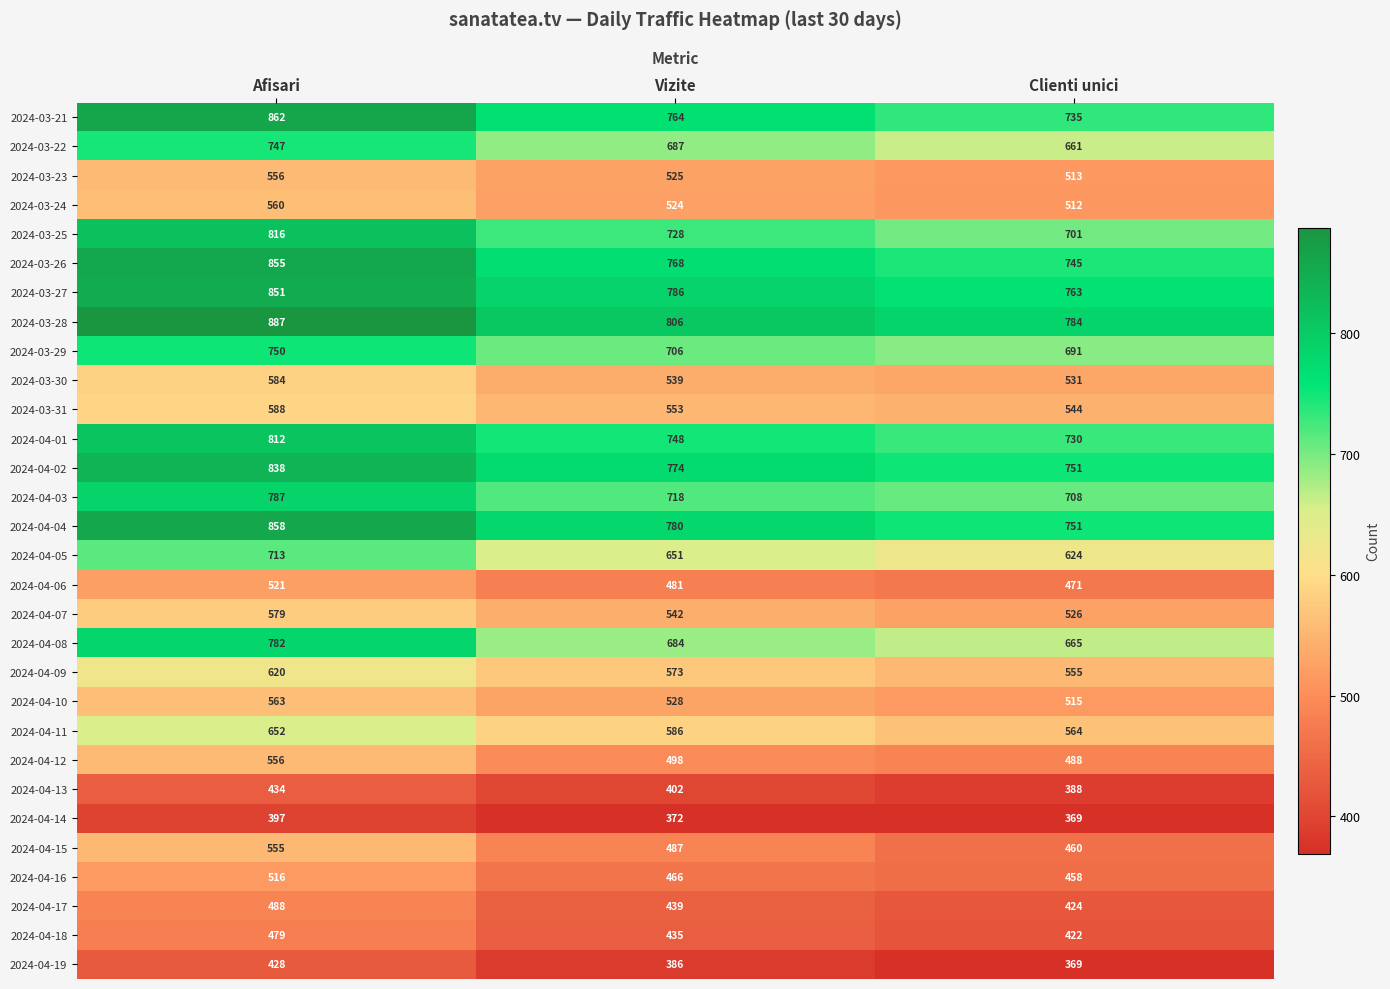

What is the spread (max minus min) of values at Vizite?

434